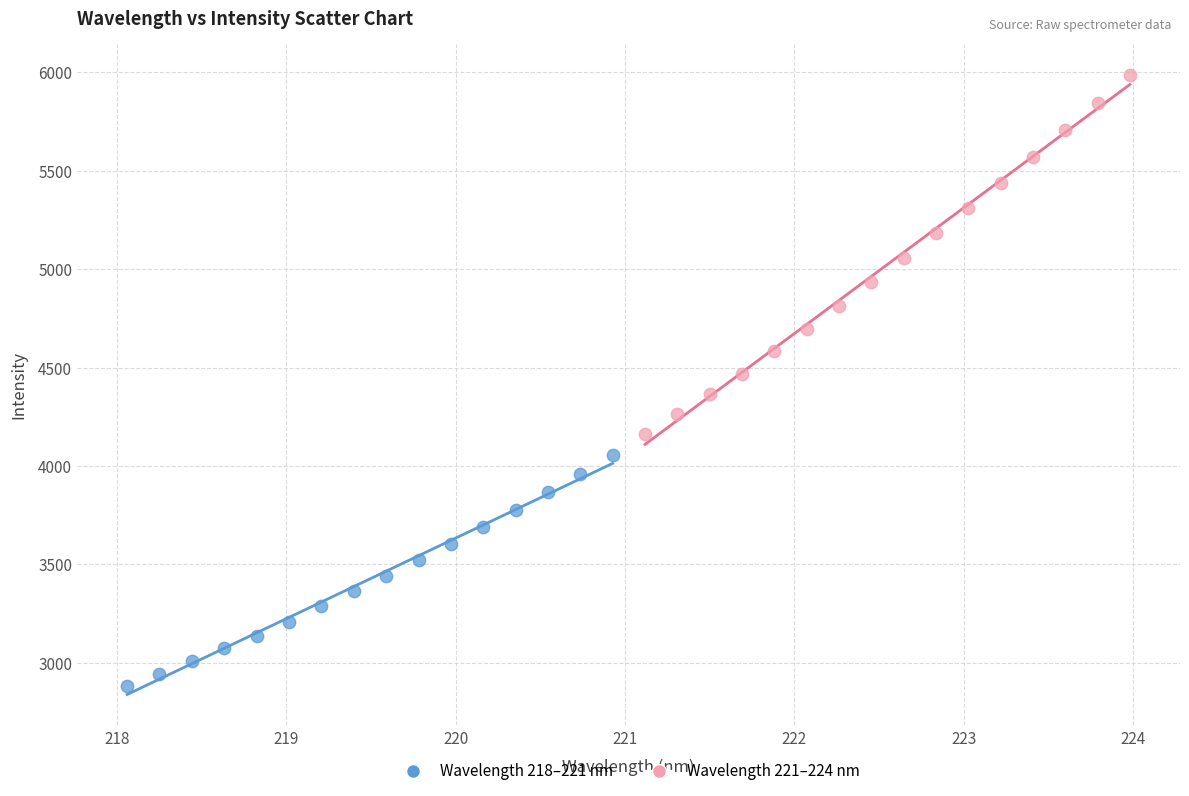

Which series has the largest Y range (max minus min)?

Wavelength 221–224 nm